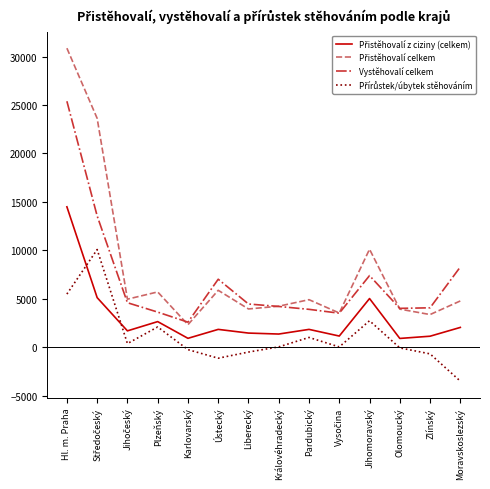

What is the difference between the highest and lowest values at Královéhradecký?

4200